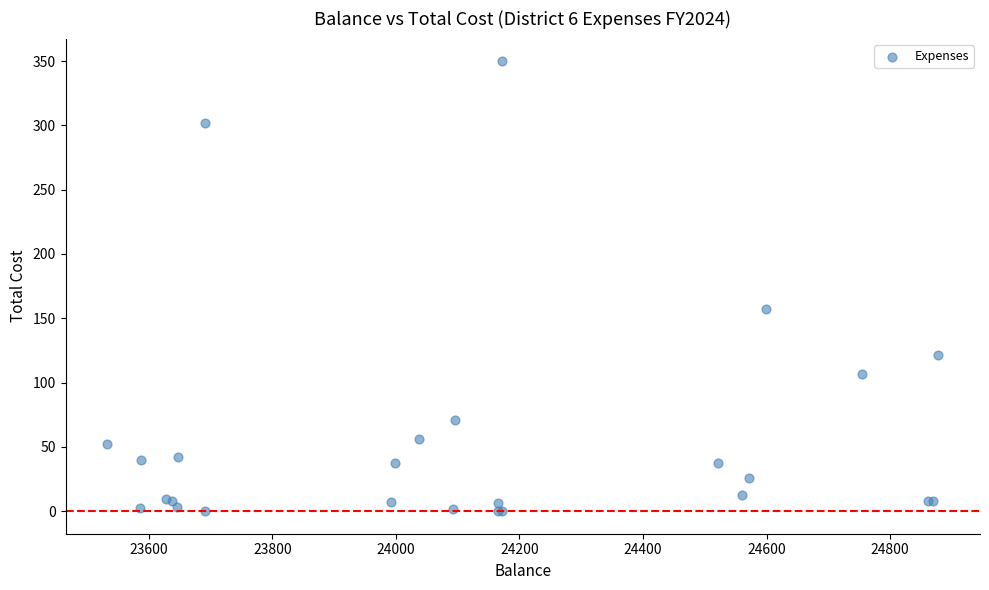

What Y value in the scatter plot is closest to 175?

157.0